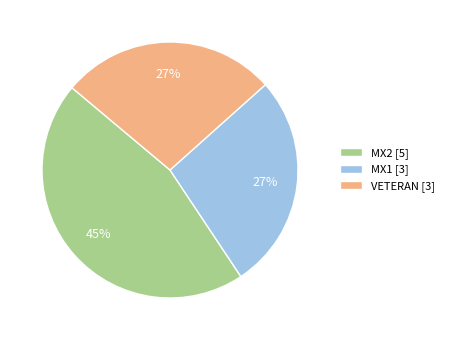

What percentage is the VETERAN [3] slice, to the nearest percent?

27%